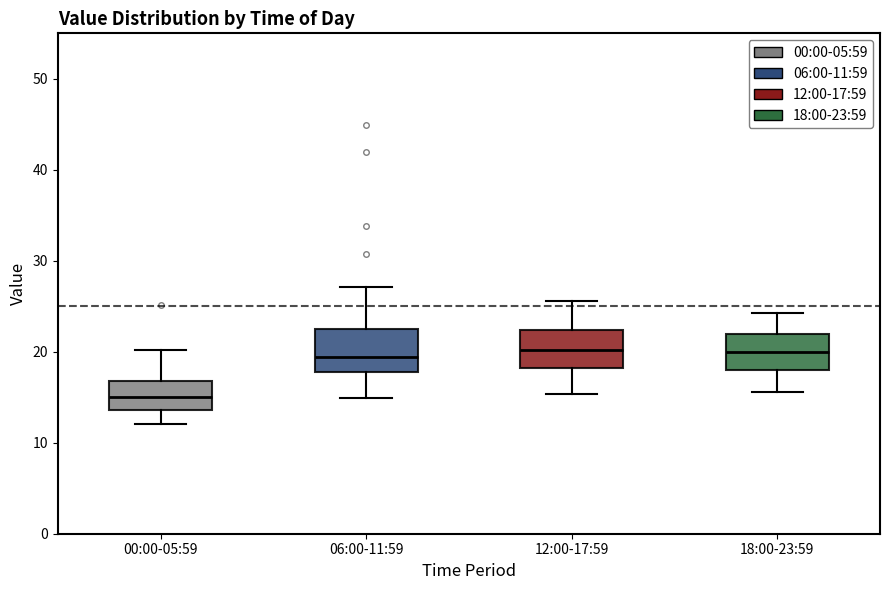

Reading left to right, read every box against the y-axis: the position of its median line, the range the box covers, and the ends of its whiskers. The values are not printed on the chart, so give them approximately, as read against the axis.

00:00-05:59: median 15, box 14 to 17, whiskers 12 to 20
06:00-11:59: median 19, box 18 to 23, whiskers 15 to 27
12:00-17:59: median 20, box 18 to 22, whiskers 15 to 26
18:00-23:59: median 20, box 18 to 22, whiskers 16 to 24